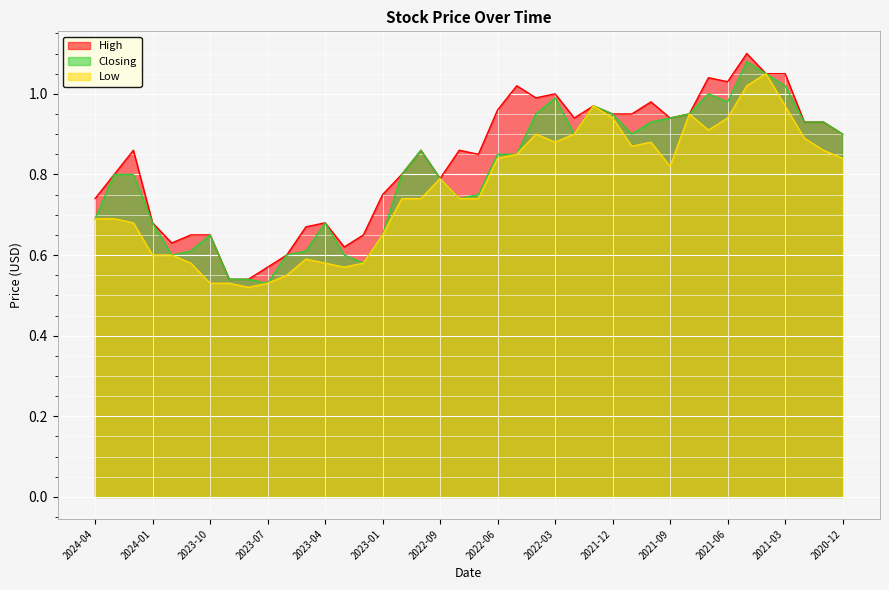

What is the label of the 25th point from the right?

2023-01